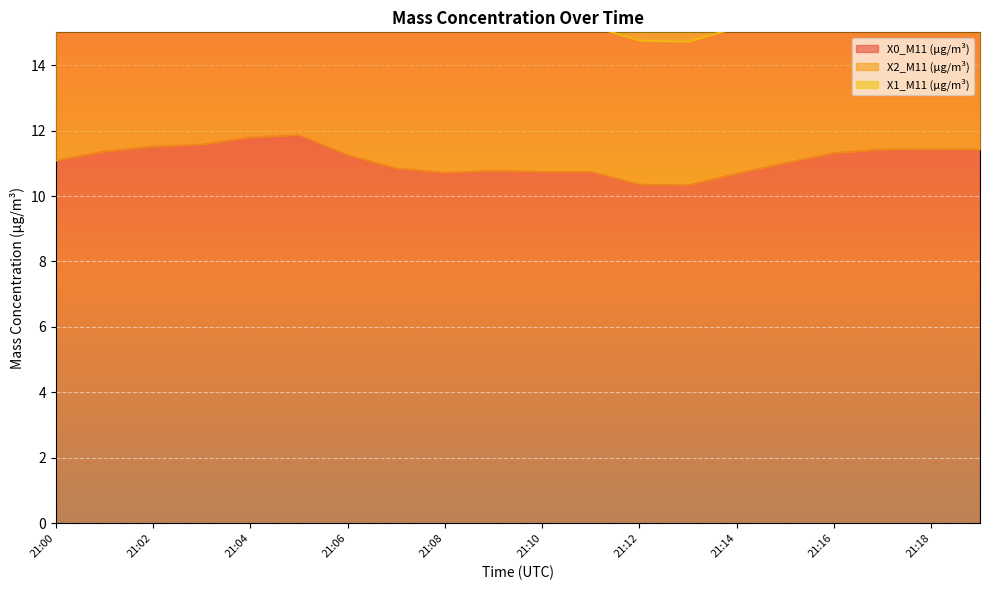

At which category is the sum across all series the highest?

21:05